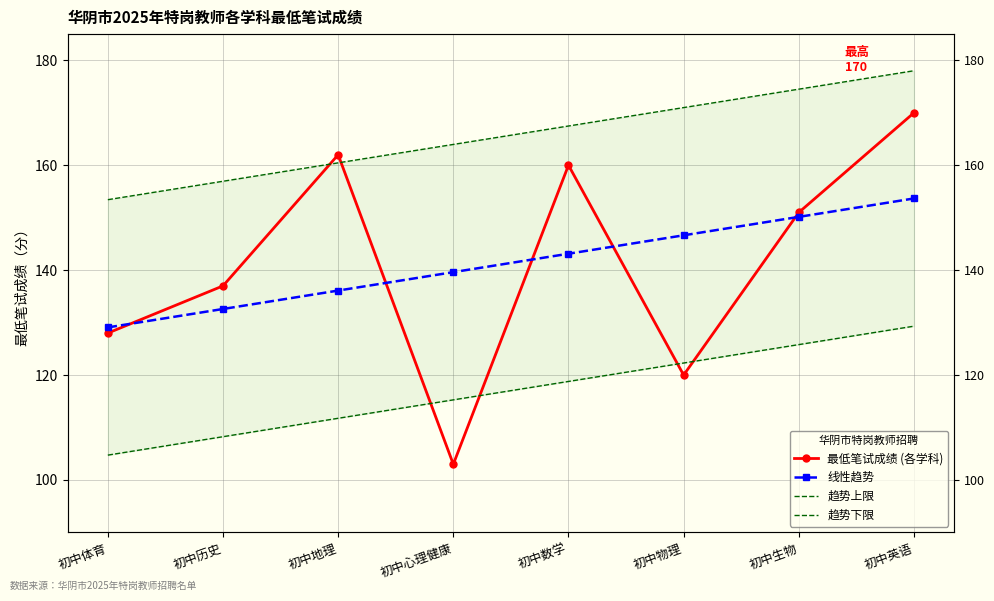

What is the difference between the 最低笔试成绩 (各学科) values at 初中生物 and 初中心理健康?

48.0